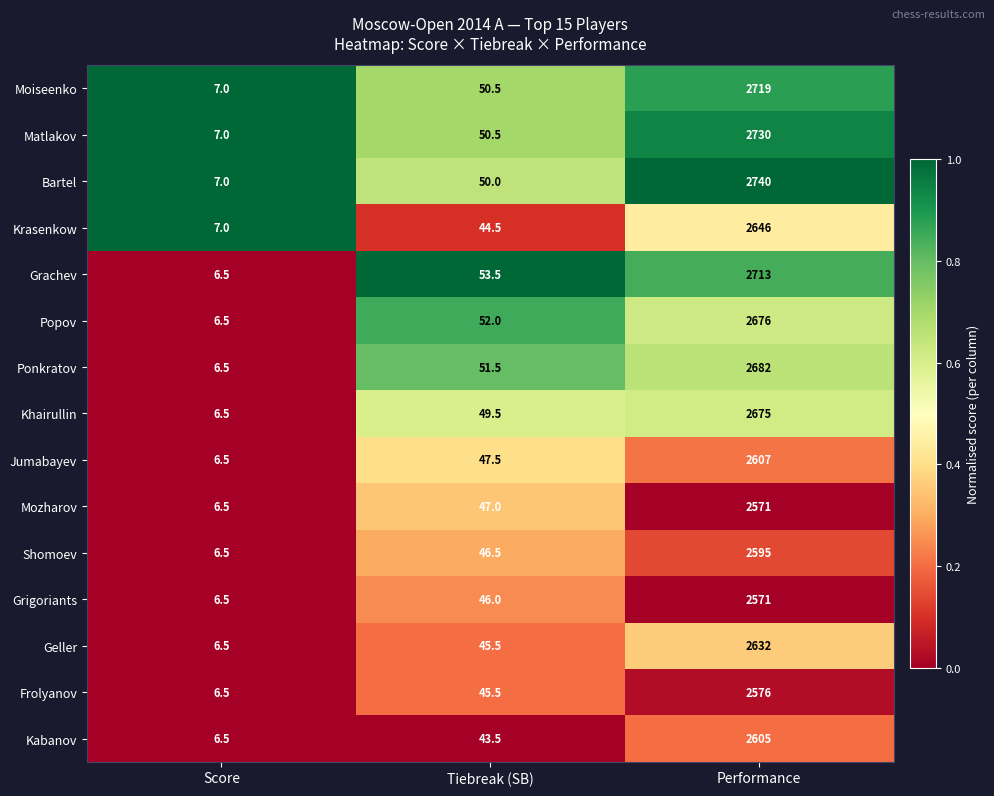

Count the number of data series in this chart.

15